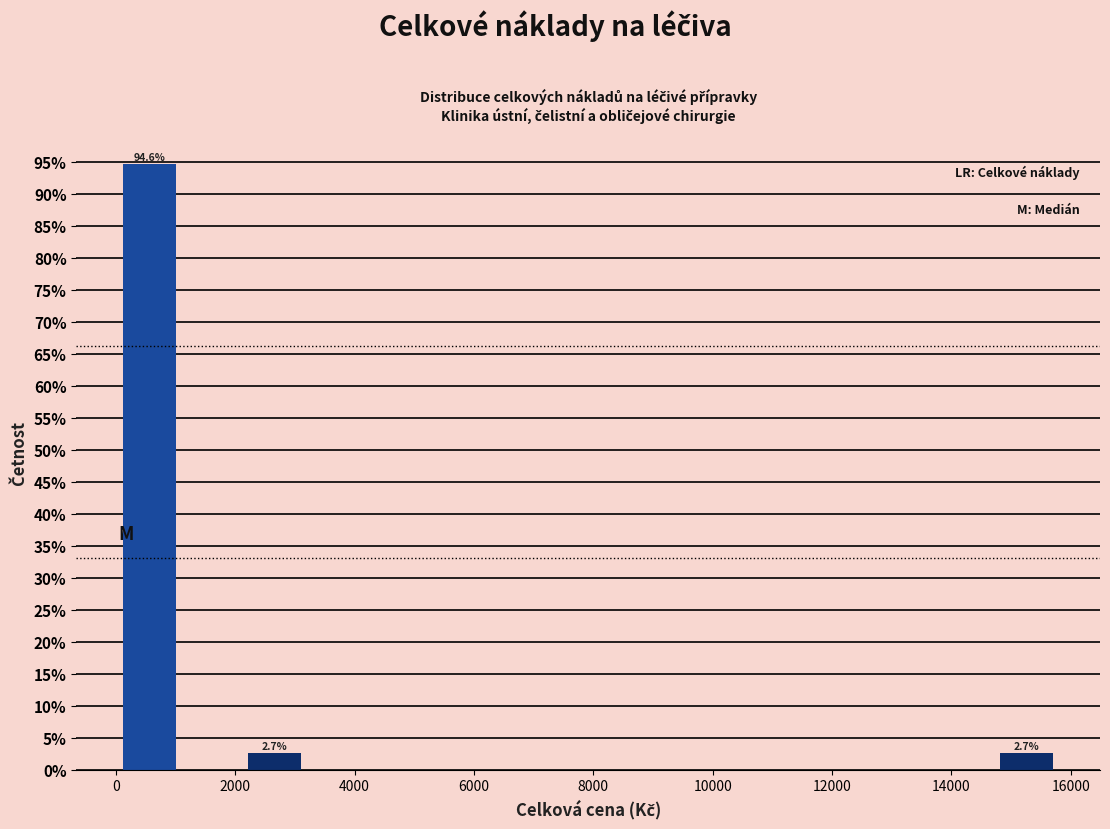

Which range on the x-axis has the tallest bar?

0 to 1000